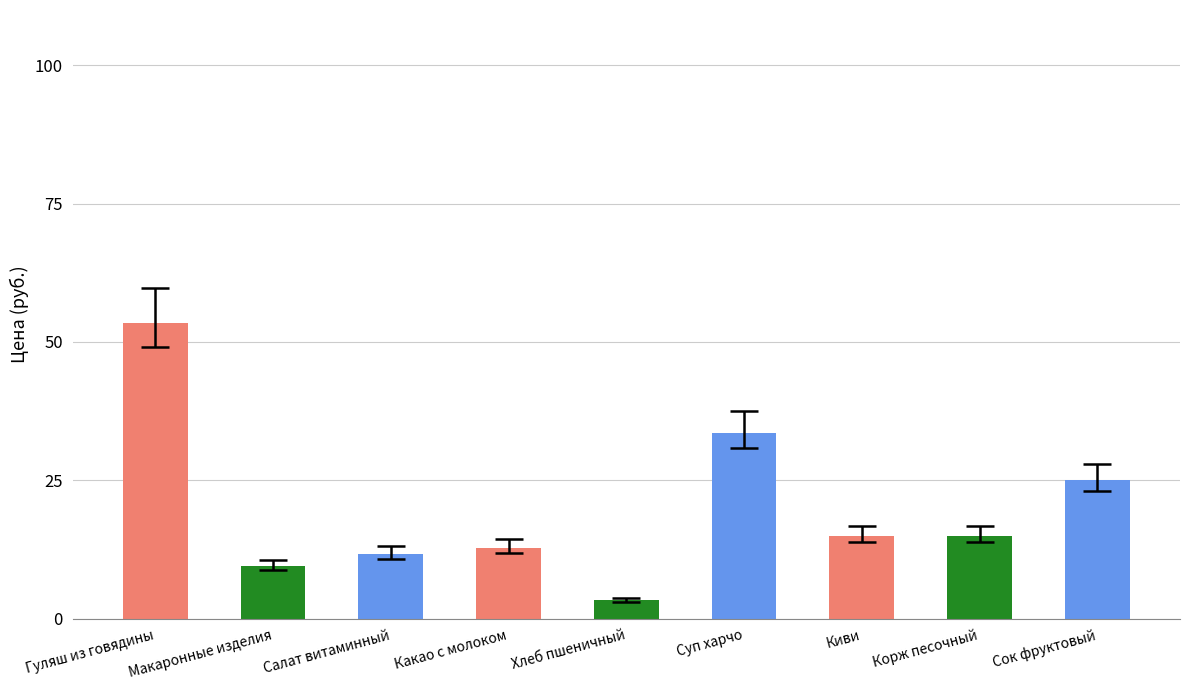

What is the maximum value shown in the chart?

53.4